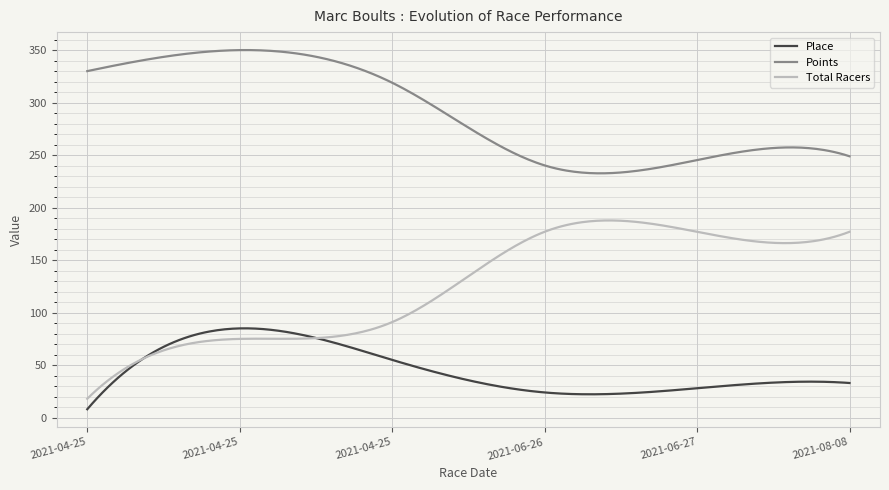

Which series has the largest total across all categories?

Points